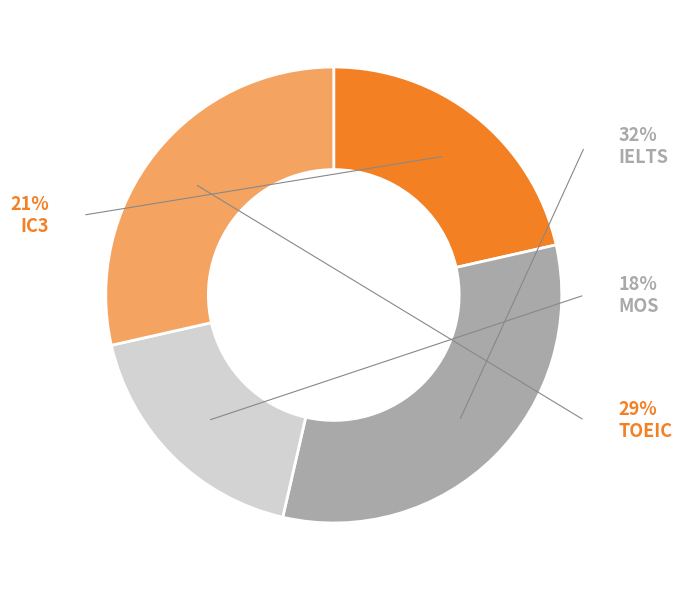

Do TOEIC and IELTS together represent more than half of the pie?

Yes